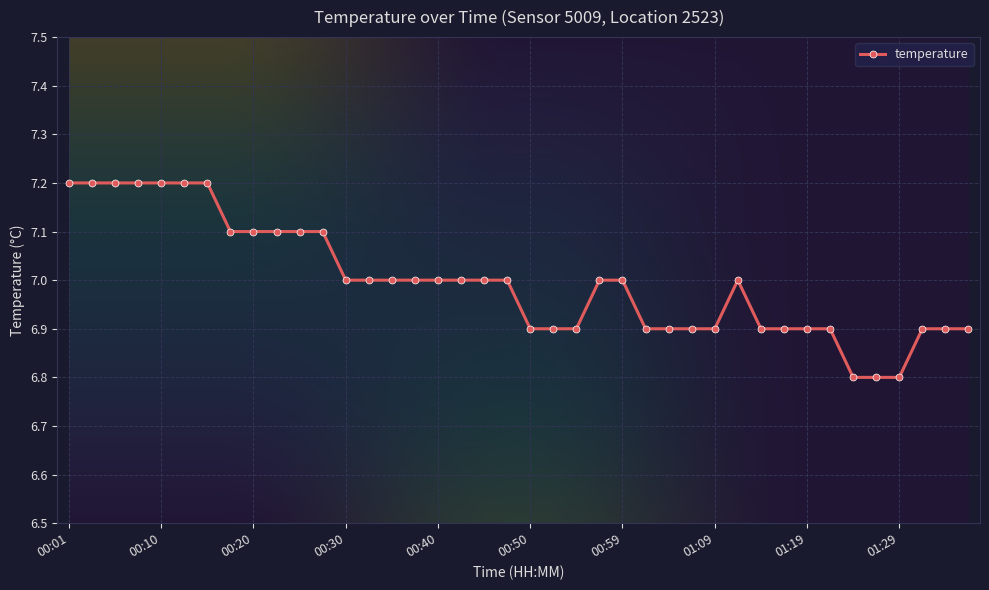

What is the average value?

7.0